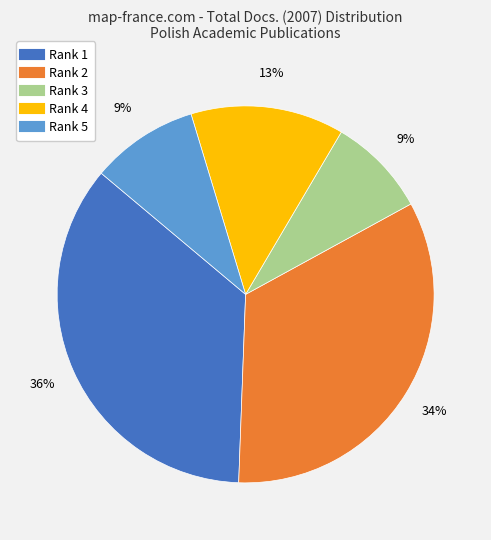

Is there any slice that represents more than half of the pie?

No